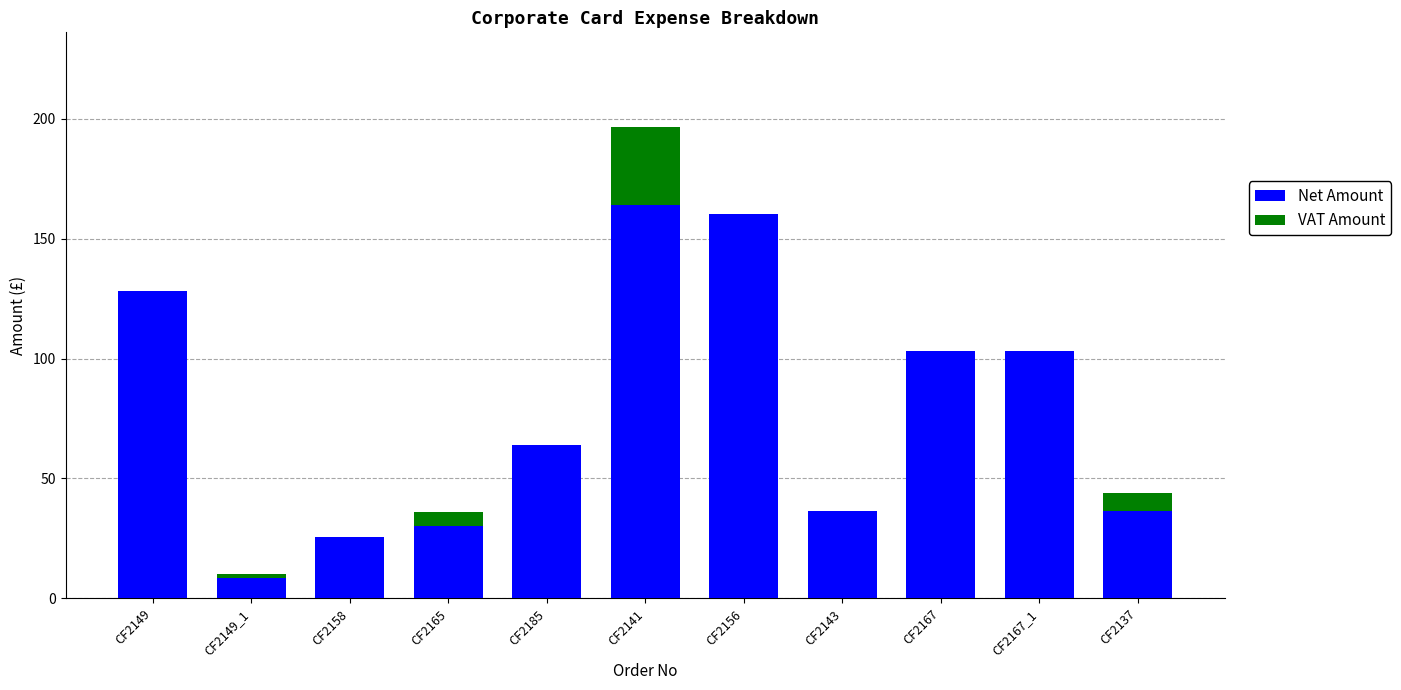

Is it true that Net Amount equals 10.1 at CF2158?

False